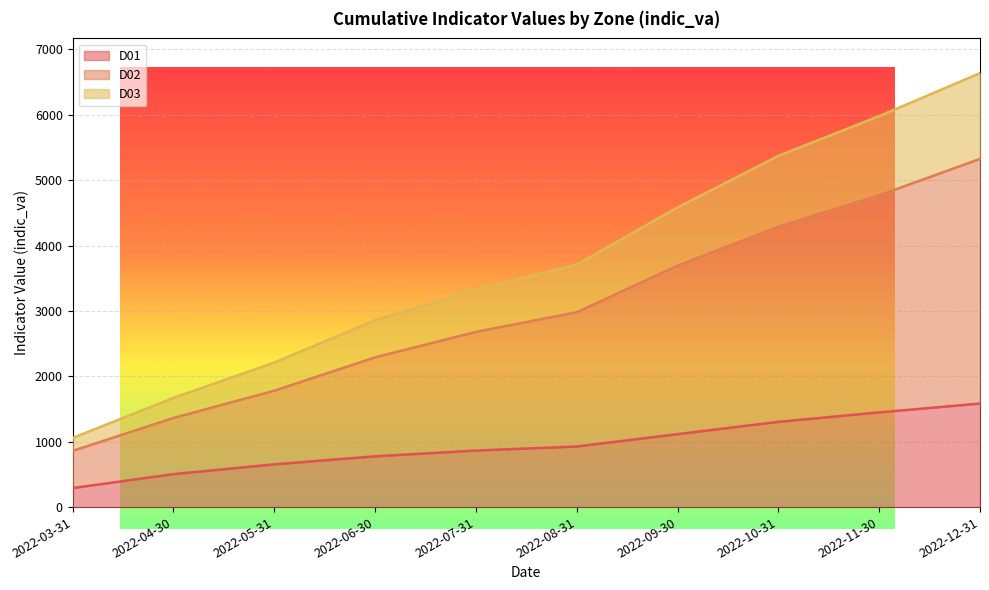

Is it true that D01 equals 455 at 2022-03-31?

False